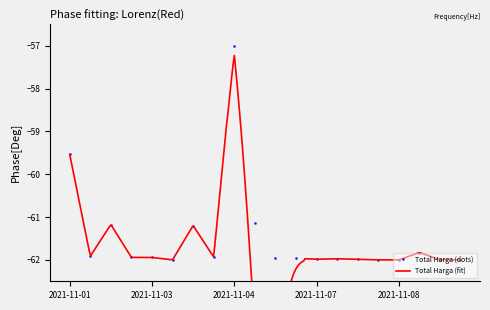

True or false: Total Harga (dots) has a value of -95.3 at 2021-11-04.

False